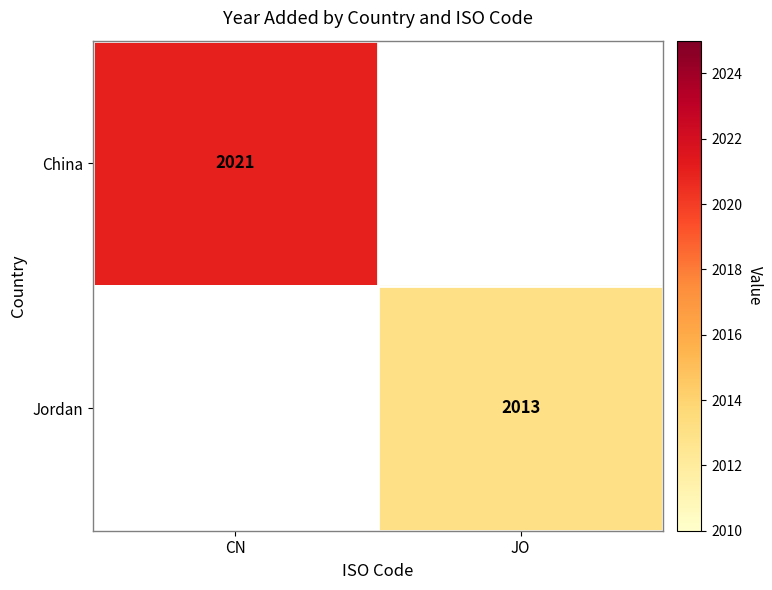

True or false: China has a value of 3053 at CN.

False